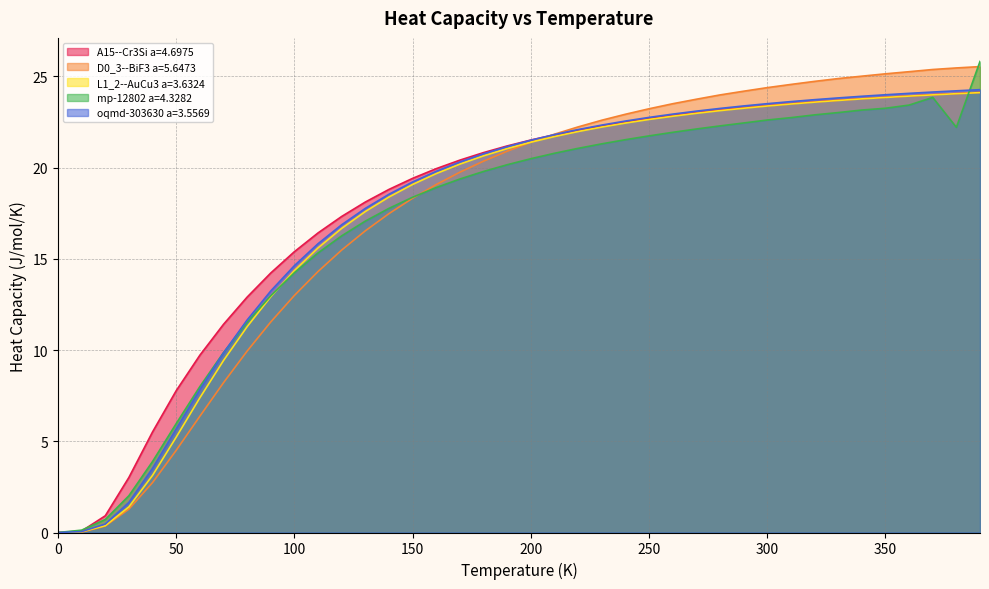

How many lines are shown in the chart?

5